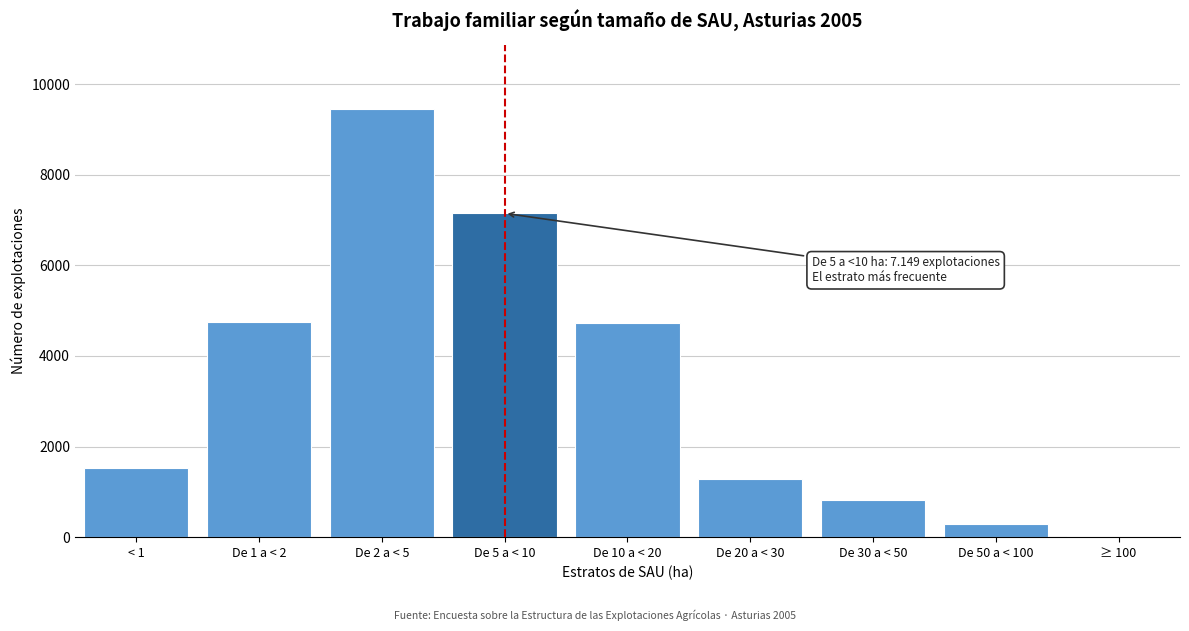

What is the maximum value shown in the chart?

9455